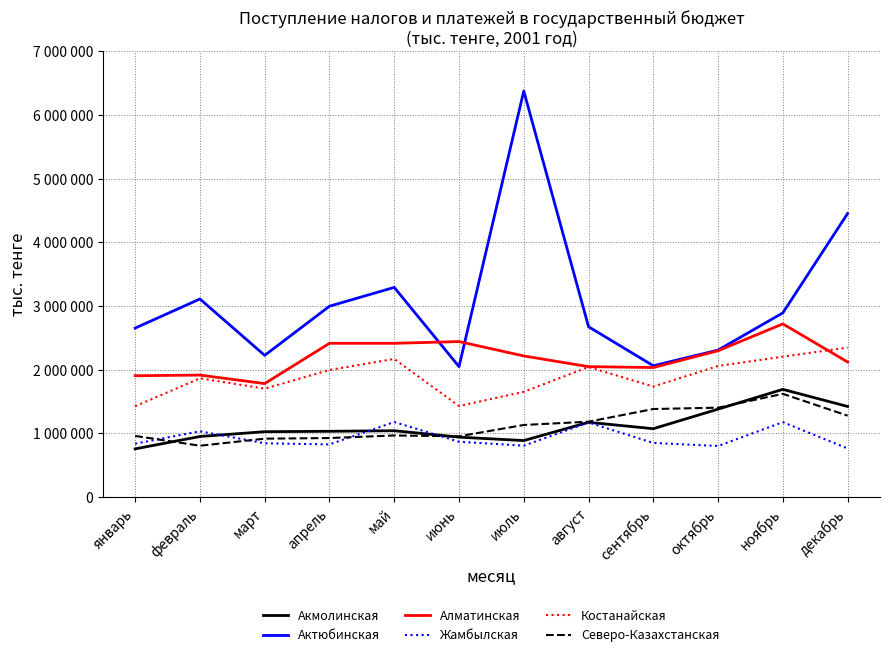

True or false: Жамбылская and Костанайская cross at least once.

False